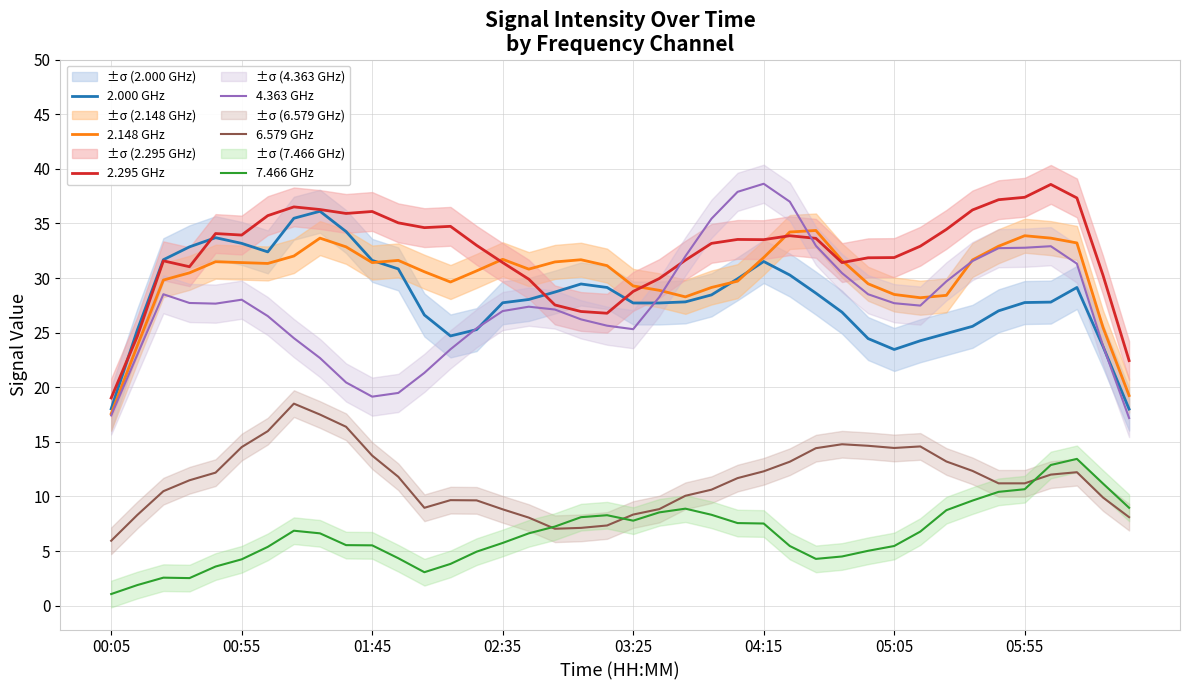

What position from the left is 26?

27